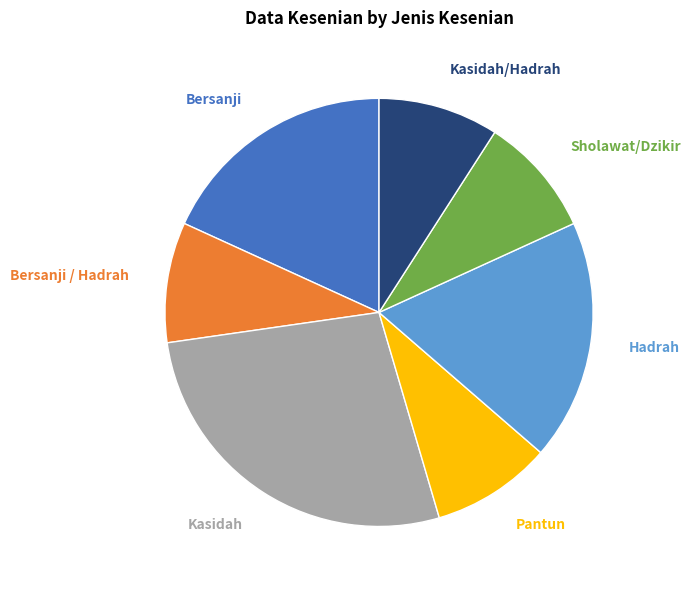

Is there a majority slice in this chart?

No